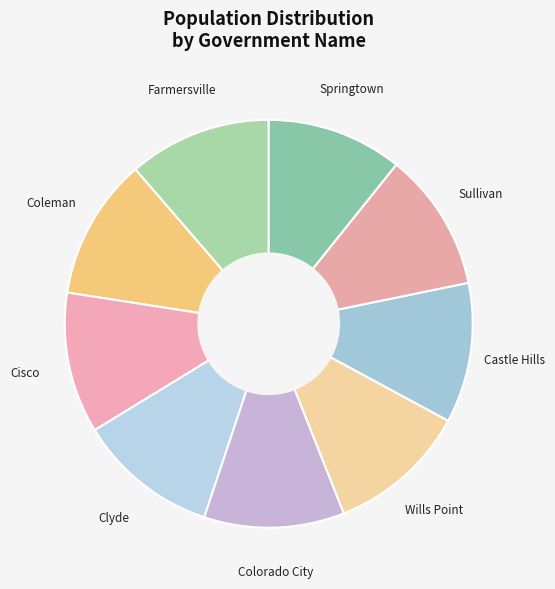

Count the number of slices in the pie.

9